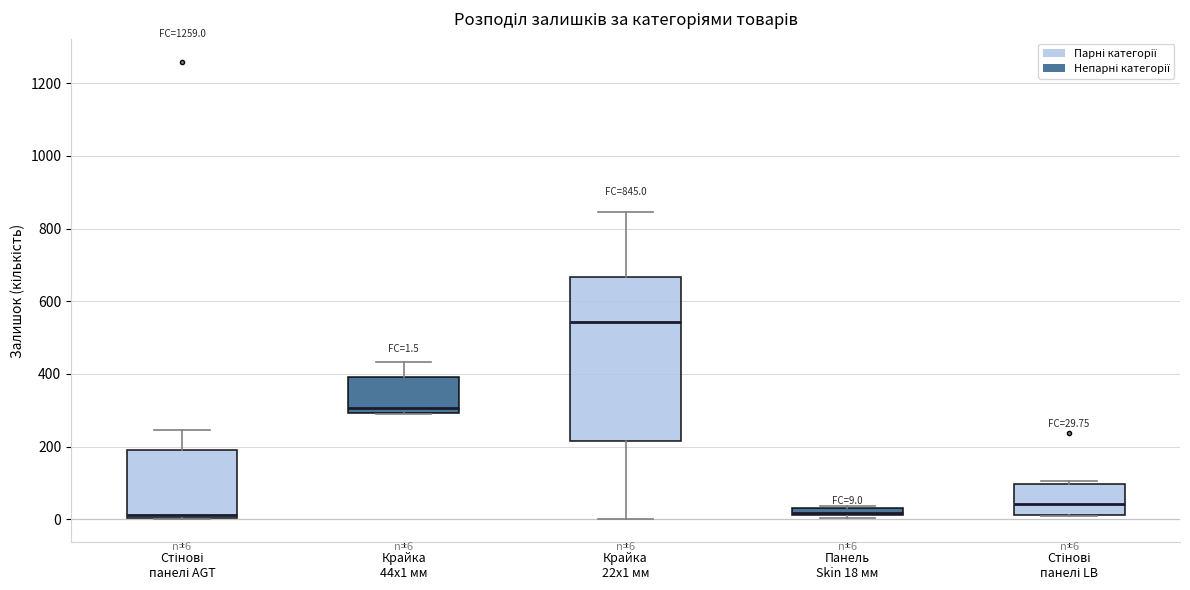

Which box is the tallest, from its lower edge to its upper edge?

Крайка 22x1 мм